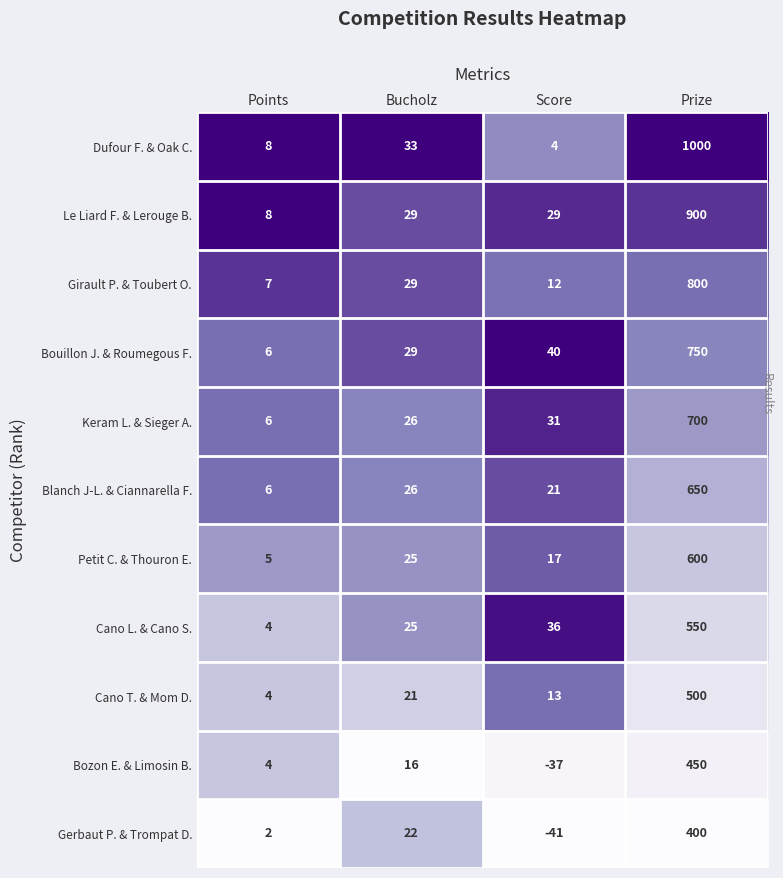

What is the difference between the maximum and minimum values in the Bozon E. & Limosin B. series?

487